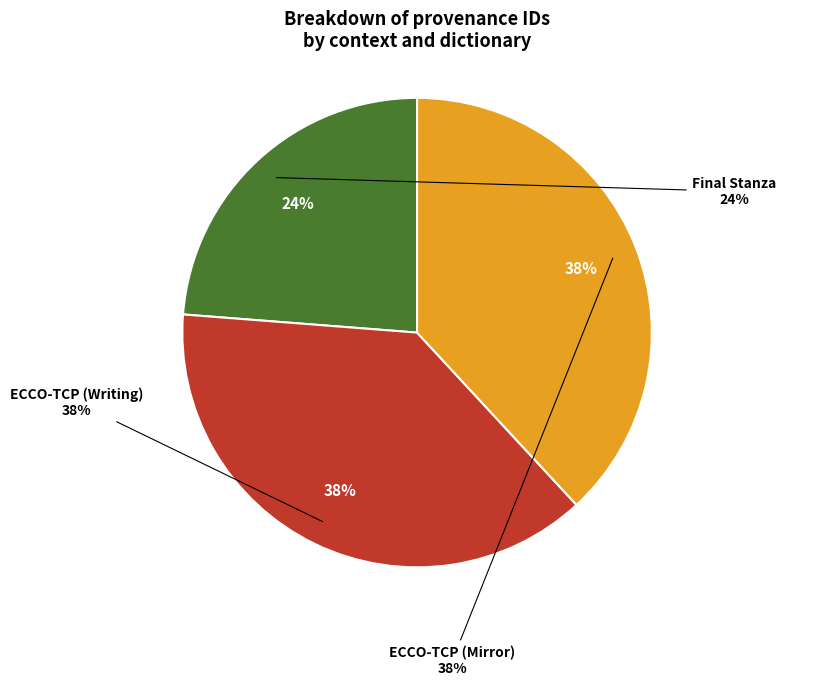

True or false: ECCO-TCP (Mirror) accounts for 46% of the total.

False